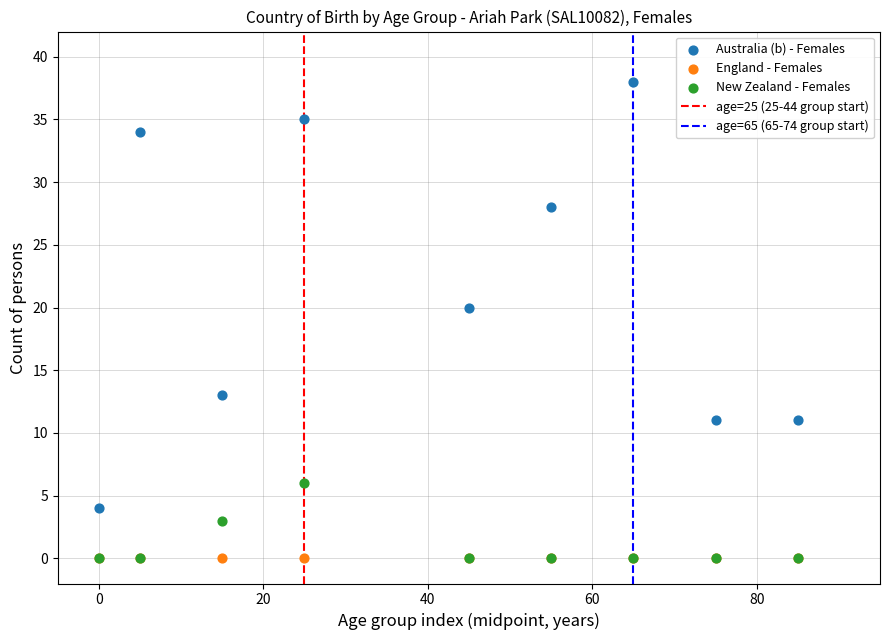

In the Australia (b) - Females series, what Y value is closest to 21?

20